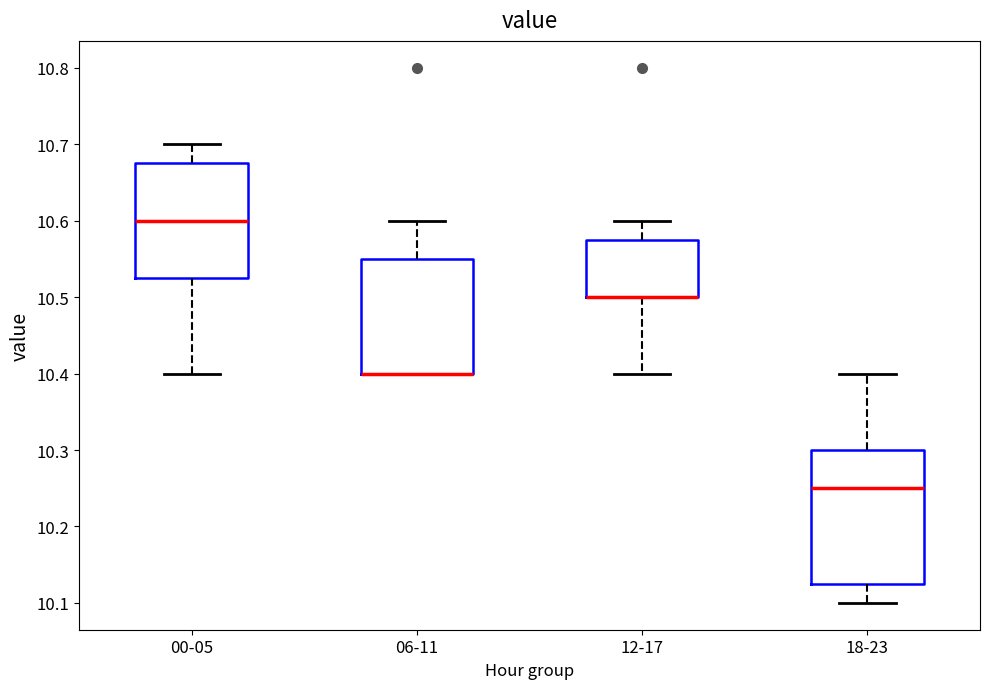

Where does the upper whisker of the box for 12-17 end on the y-axis? The values are not printed on the chart, so give them approximately, as read against the axis.

10.60